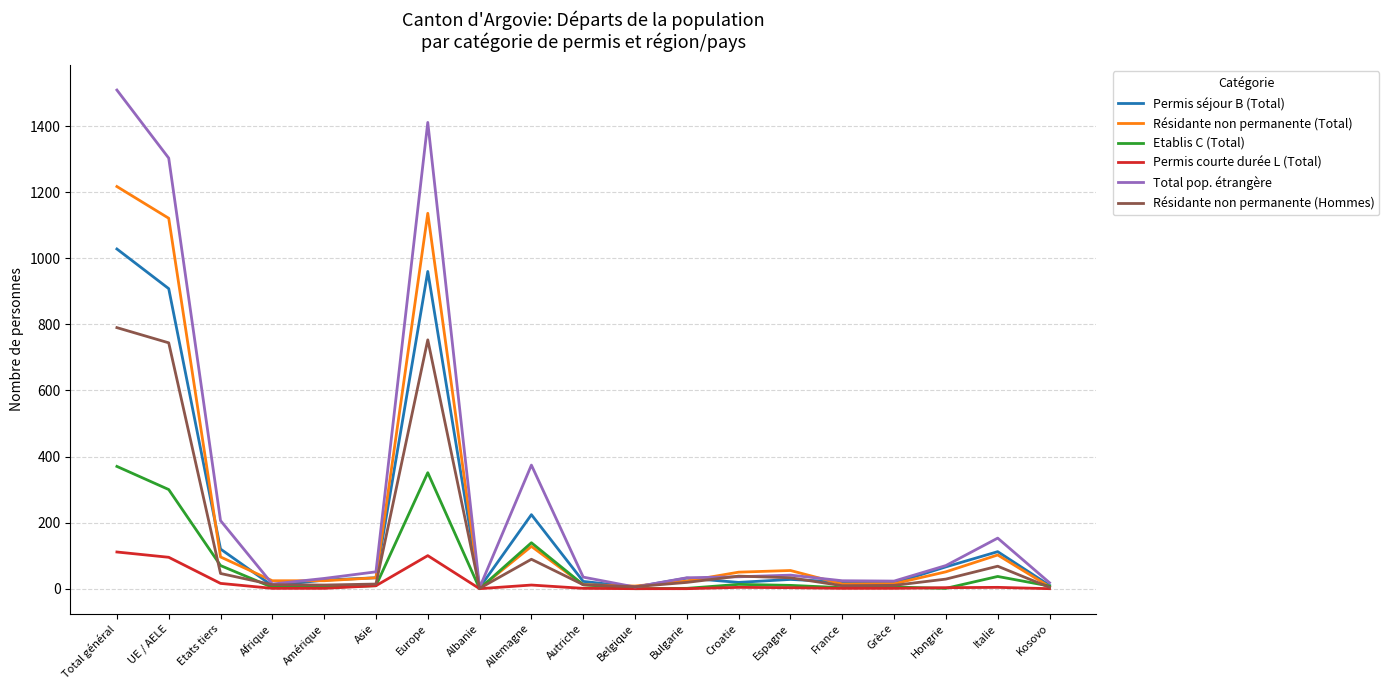

What value does the Permis séjour B (Total) series have at Autriche, to the nearest 10?

20